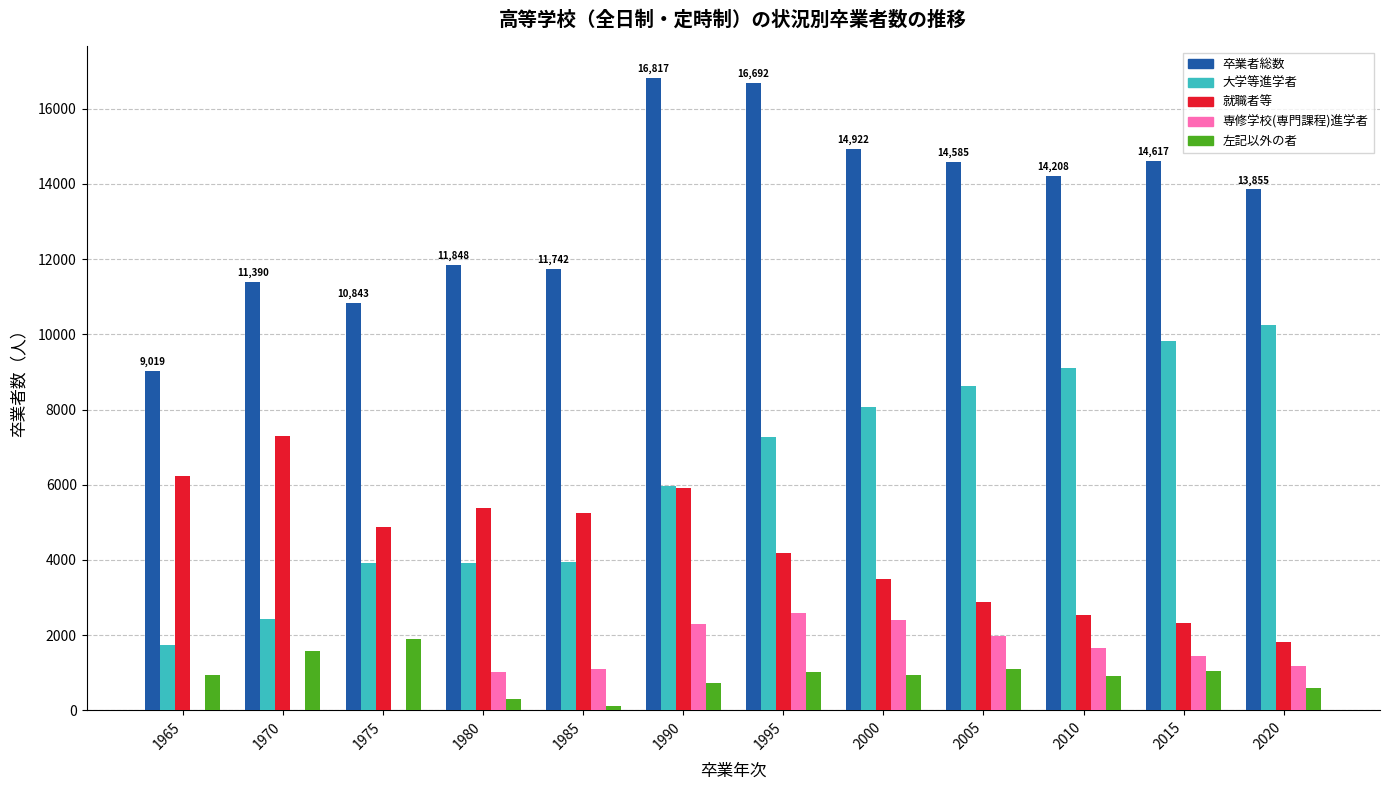

The 就職者等 series shows 3301 at 2015. True or false?

False